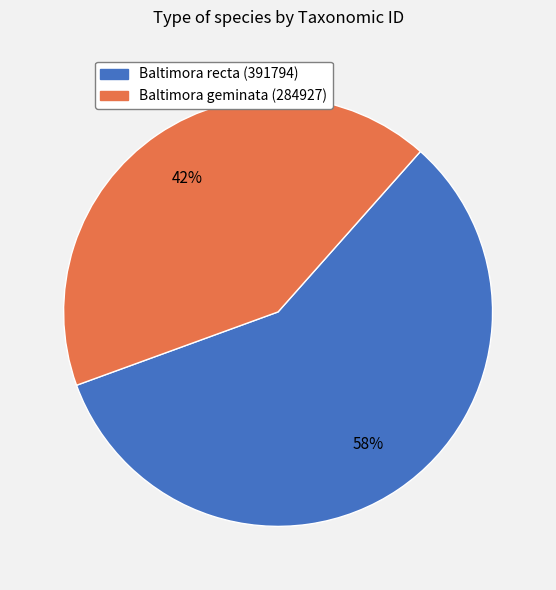

To the nearest percent, what portion does Baltimora recta (391794) represent?

58%